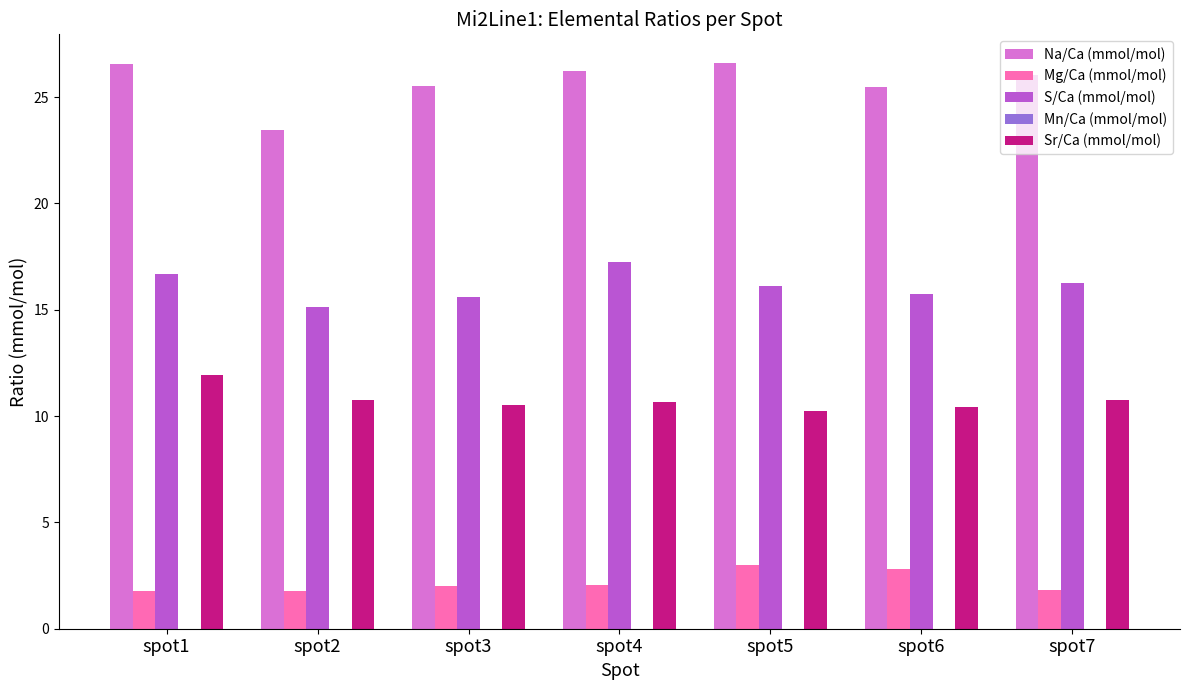

Which series has the largest total across all categories?

Na/Ca (mmol/mol)